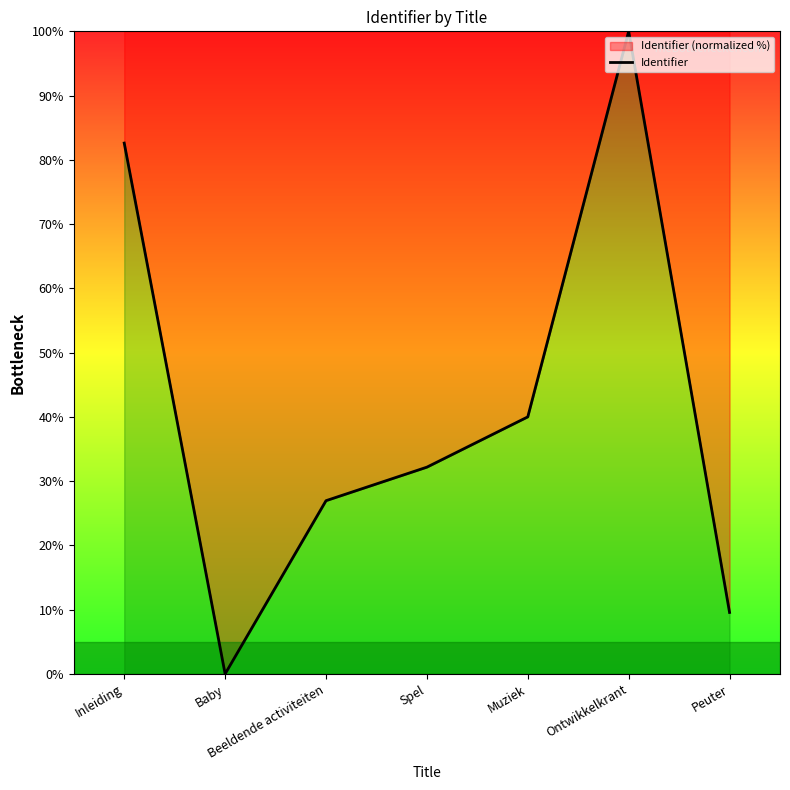

True or false: the data has more than 1 interior local peaks.

False